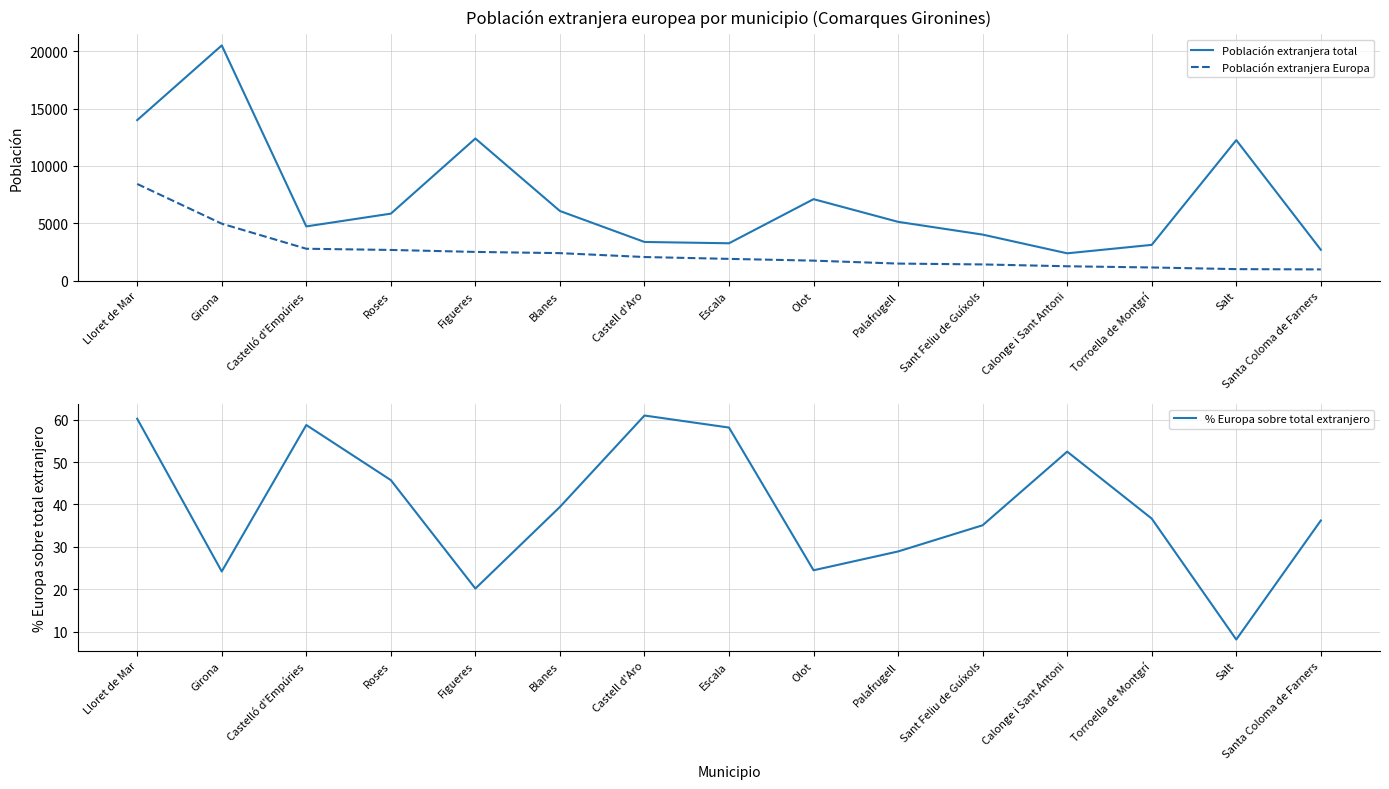

Is it true that % Europa sobre total extranjero equals 5.6 at Olot?

False